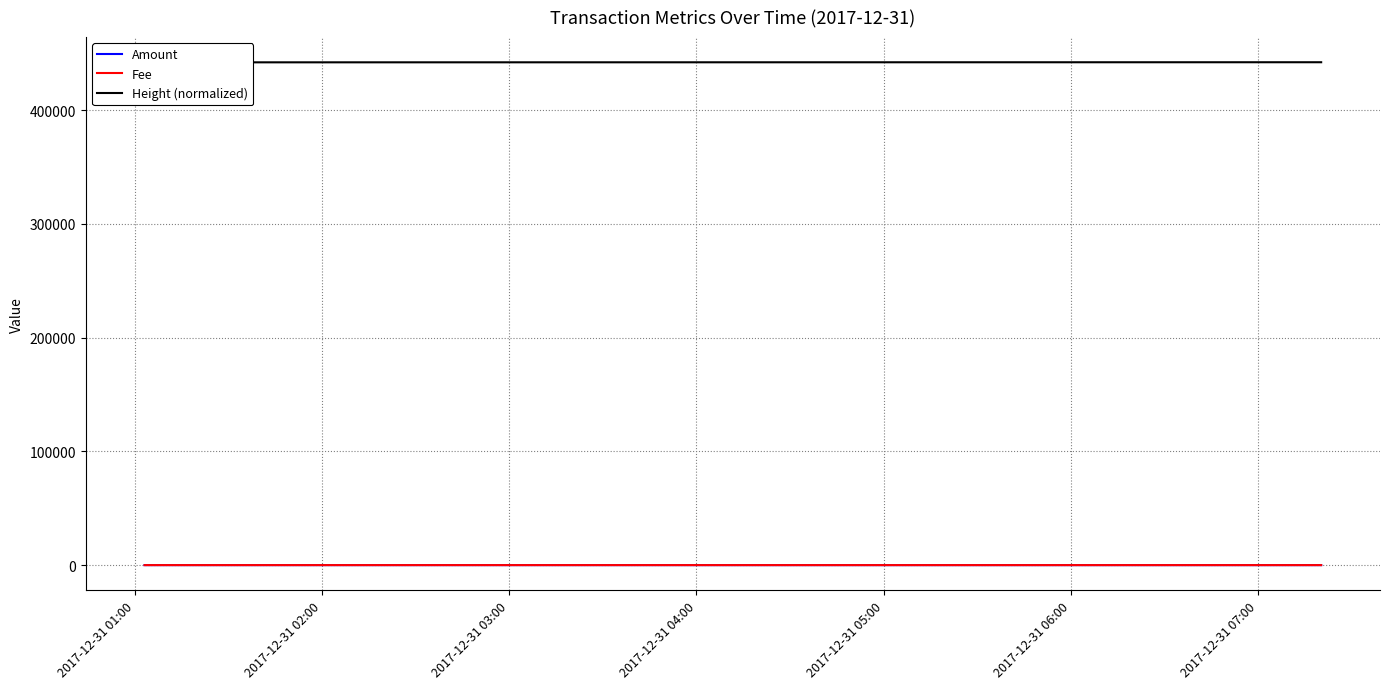

At how many categories does at least one series exceed 194581?

5